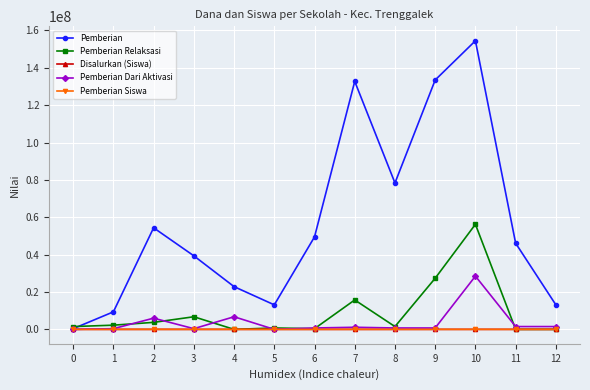

What is the approximate value of Pemberian at 6, to the nearest 50?

49500000